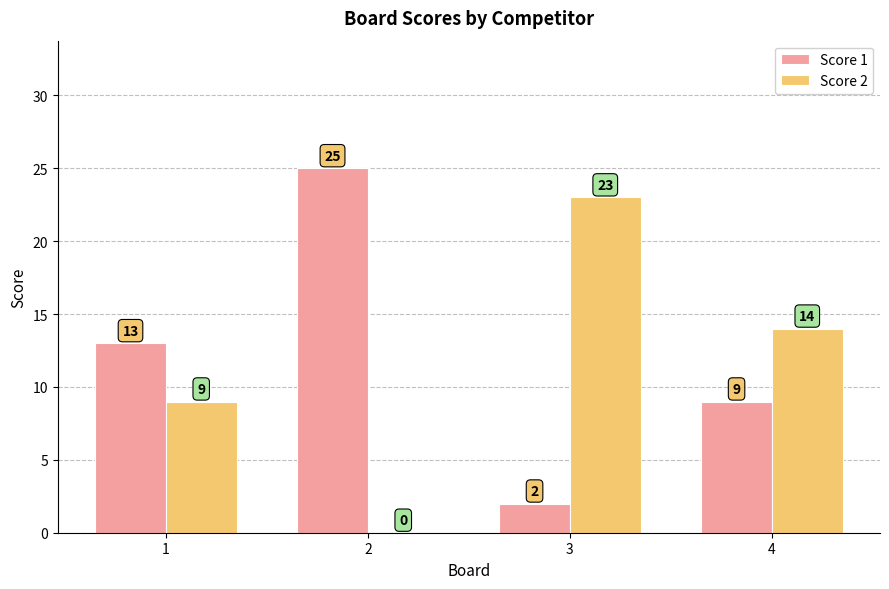

How many Score 1 values are between 9 and 25?

3